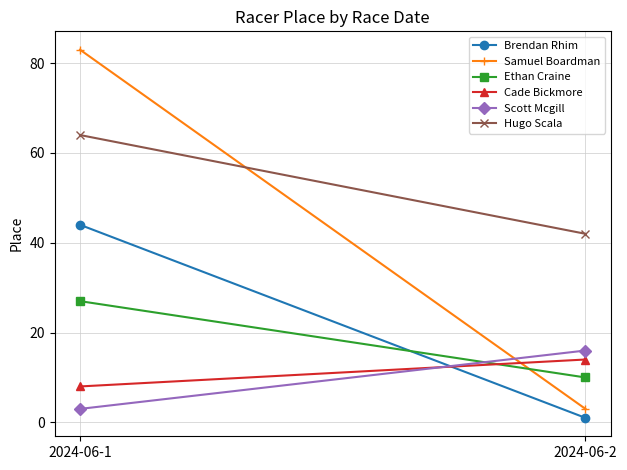

What is the difference between the highest and lowest values at 2024-06-2?

41